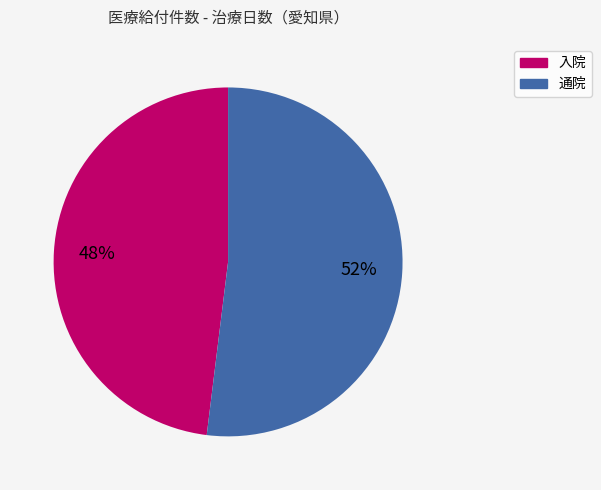

Which category accounts for the majority?

通院